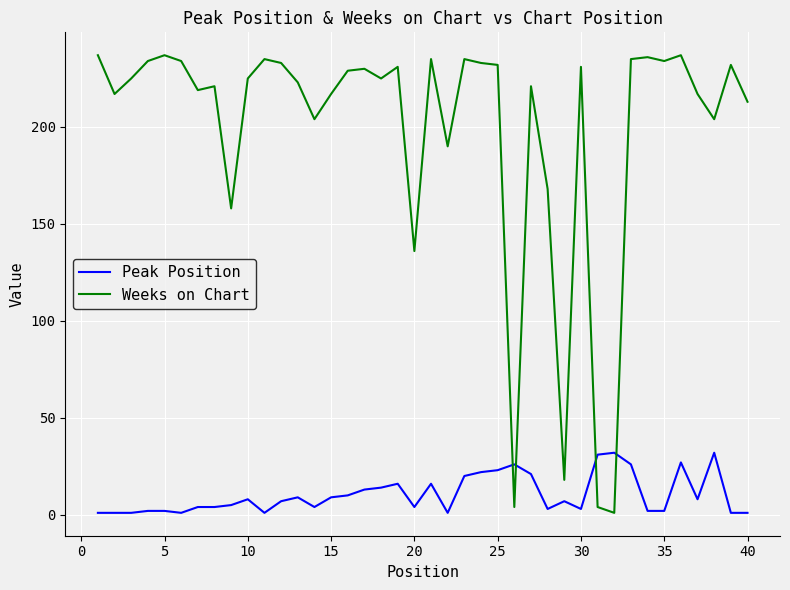

What is the difference between the maximum and minimum values in the Weeks on Chart series?

236